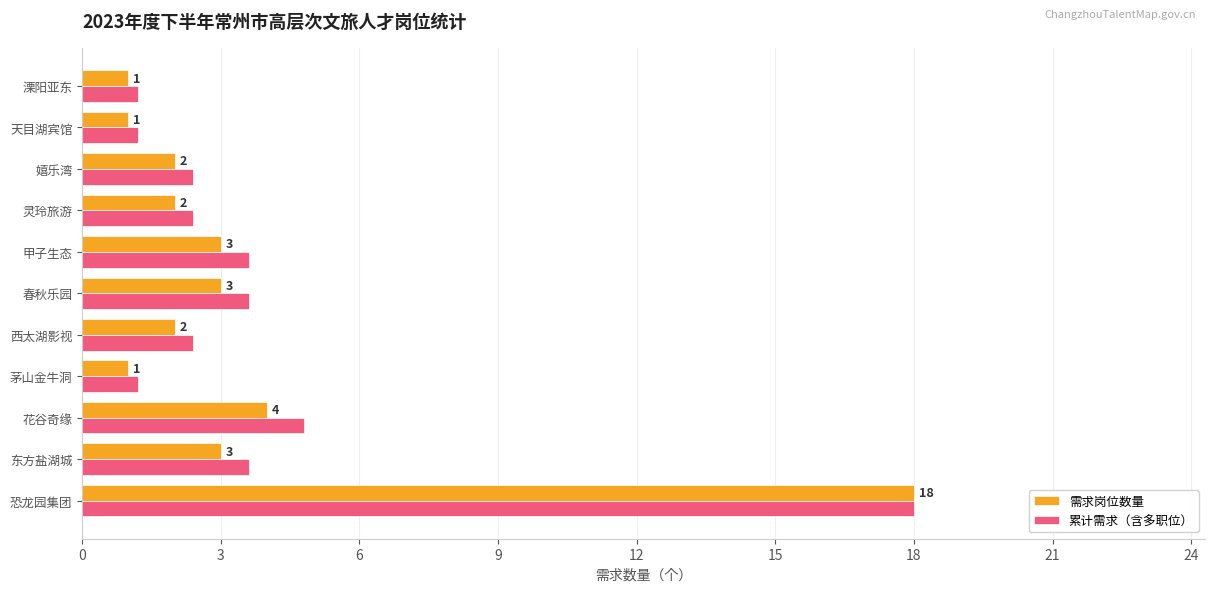

Is the value of 累计需求（含多职位） at 西太湖影视 greater than the value of 需求岗位数量 at 溧阳亚东?

Yes